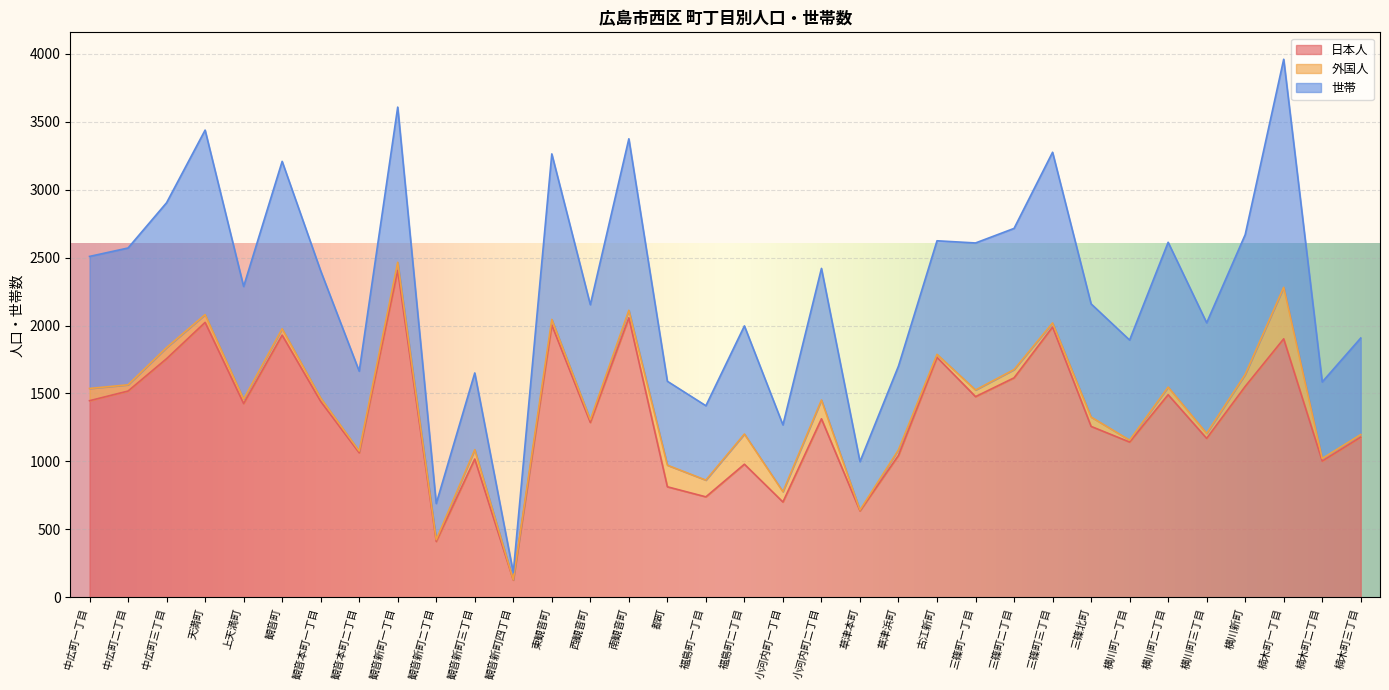

What position from the left is 草津浜町?

22